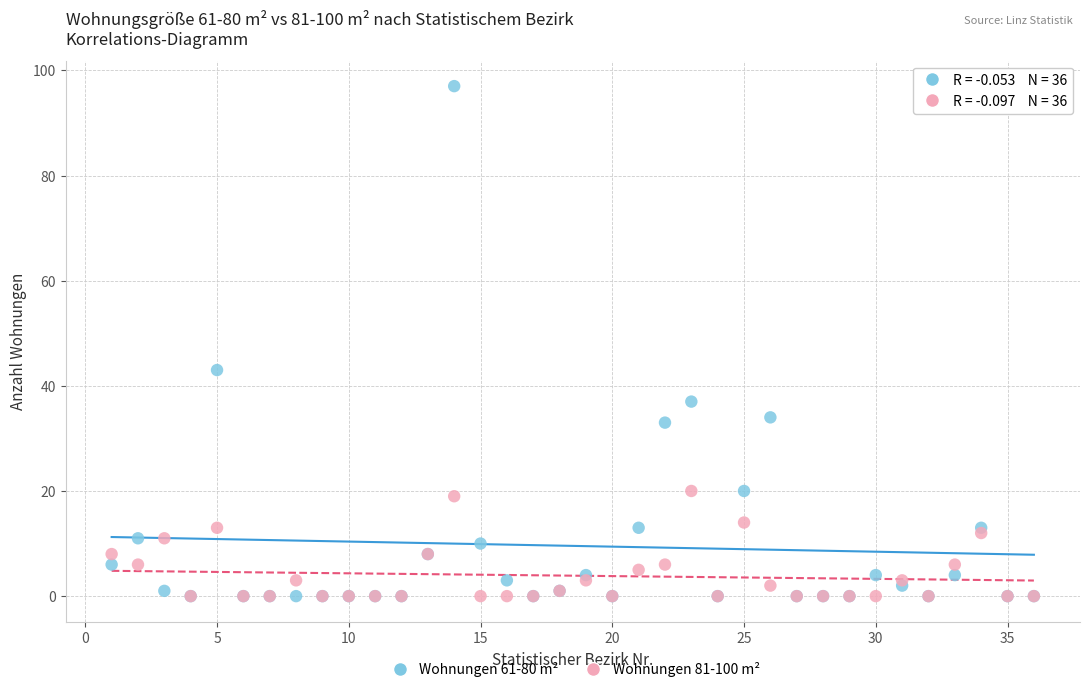

Which series contains the highest Y value?

Wohnungen 61-80 m²